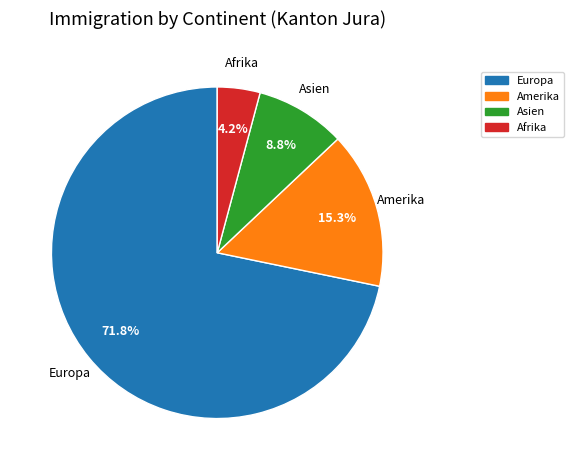

Which category has the biggest portion of the pie?

Europa